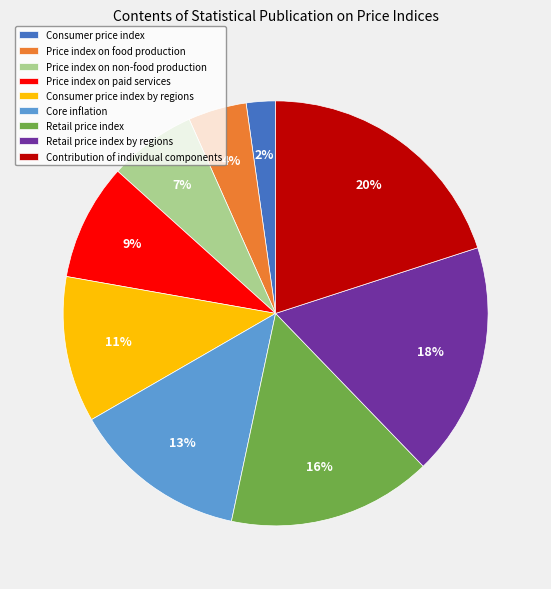

Rank the categories by value from highest to lowest.

Contribution of individual components, Retail price index by regions, Retail price index, Core inflation, Consumer price index by regions, Price index on paid services, Price index on non-food production, Price index on food production, Consumer price index